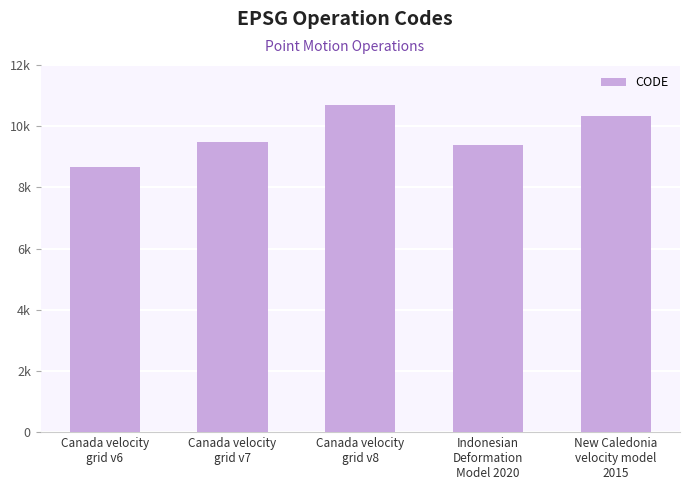

Does the chart contain any negative values?

No